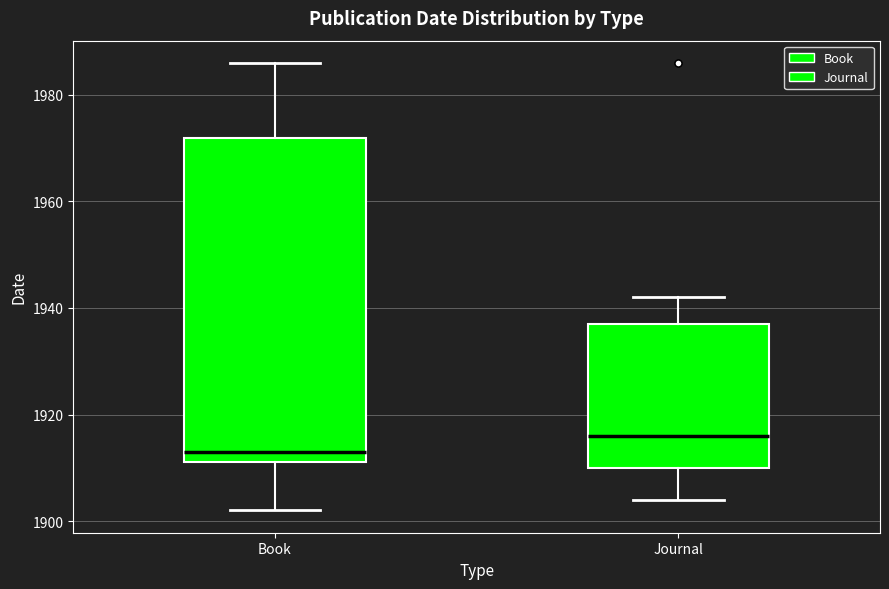

Reading left to right, read every box against the y-axis: the position of its median line, the range the box covers, and the ends of its whiskers. The values are not printed on the chart, so give them approximately, as read against the axis.

Book: median 1914, box 1912 to 1972, whiskers 1902 to 1986
Journal: median 1916, box 1910 to 1938, whiskers 1904 to 1942